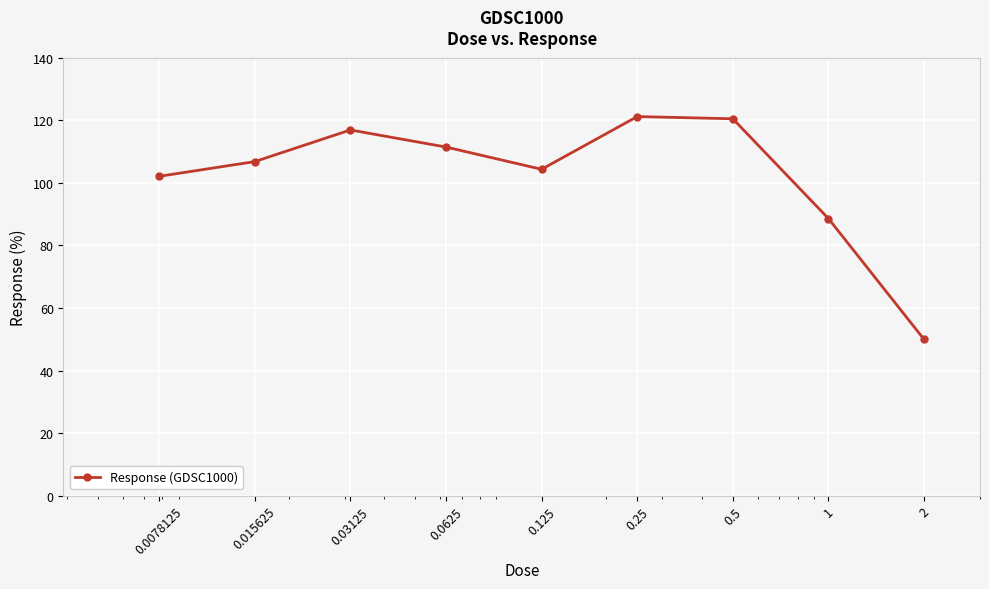

What is the sum of all values?

921.7